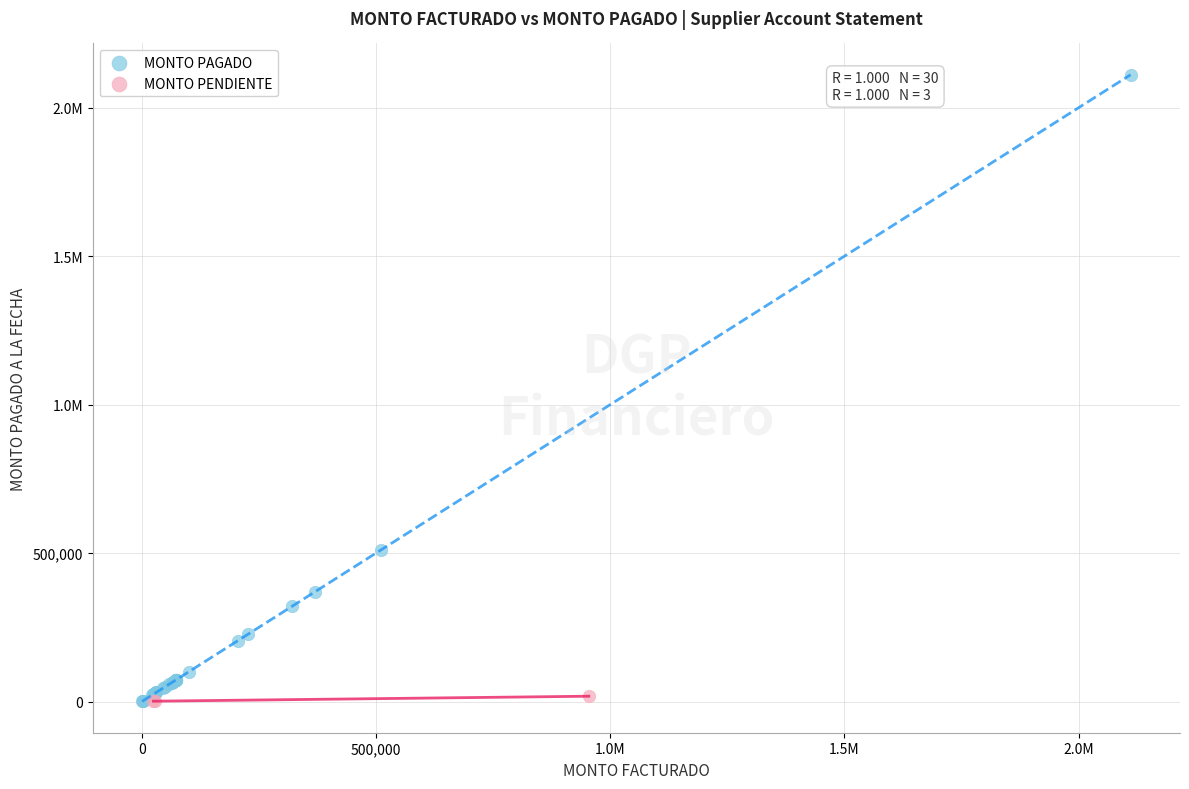

What are all the series names shown in the legend?

MONTO PAGADO, MONTO PENDIENTE